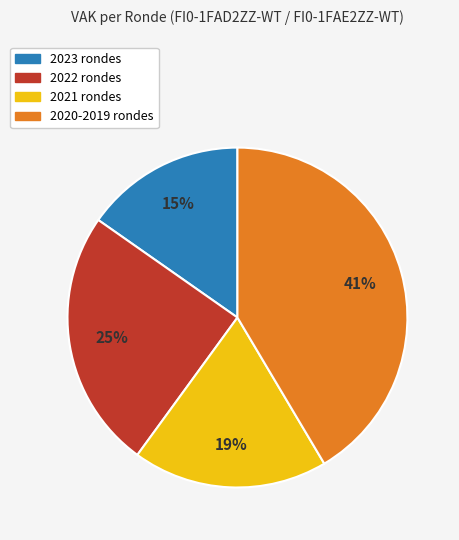

To the nearest percent, what portion does 2020-2019 rondes represent?

41%